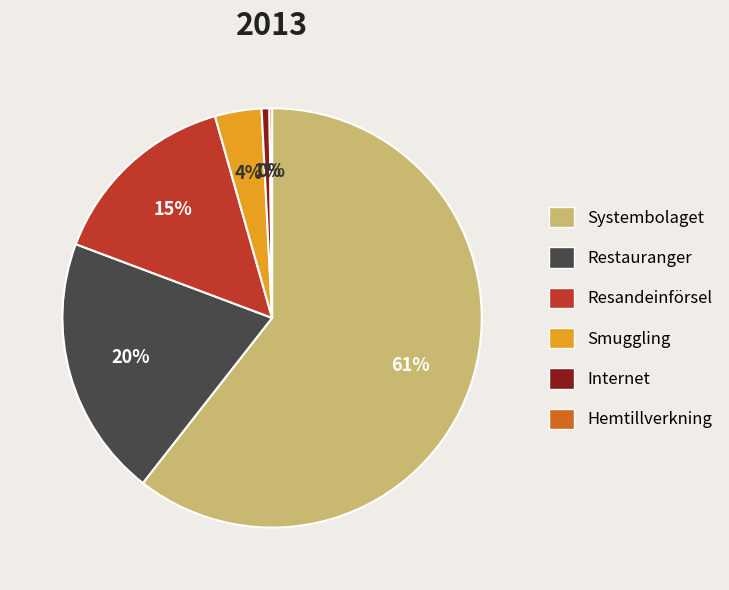

To the nearest percent, what is the average slice percentage?

17%